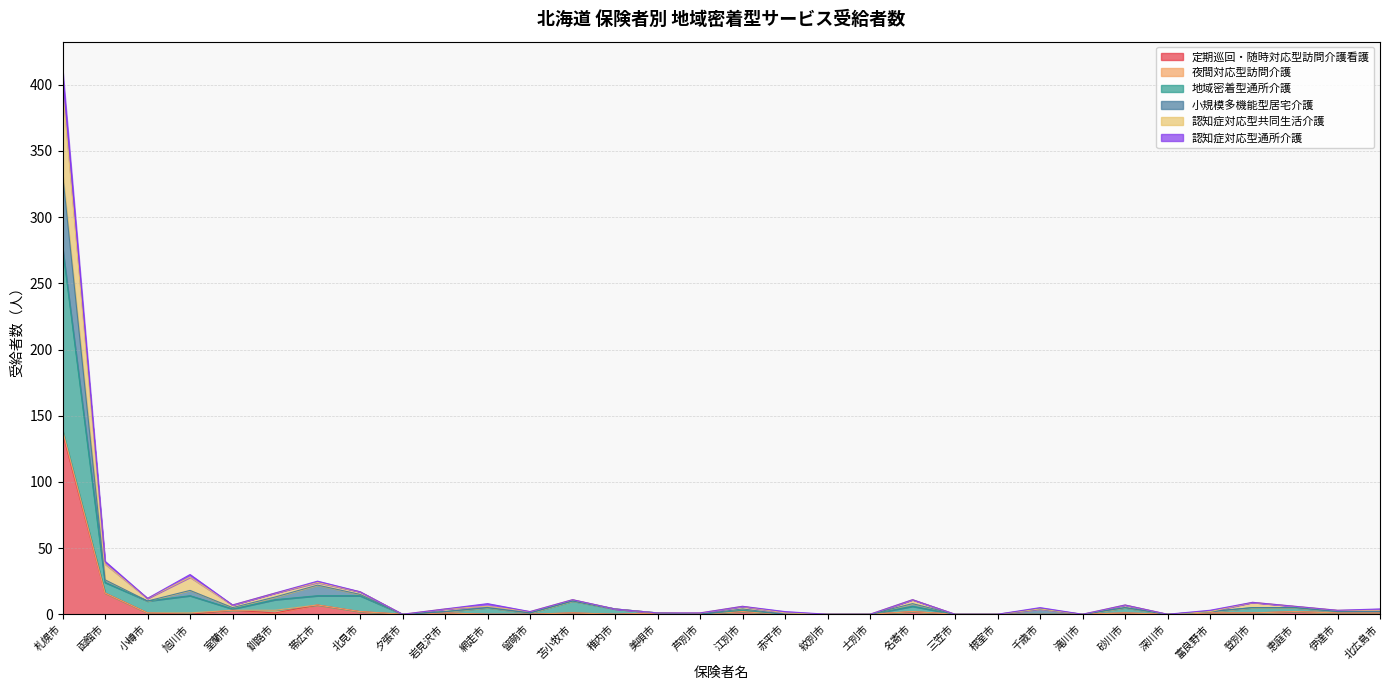

How many lines are shown in the chart?

6